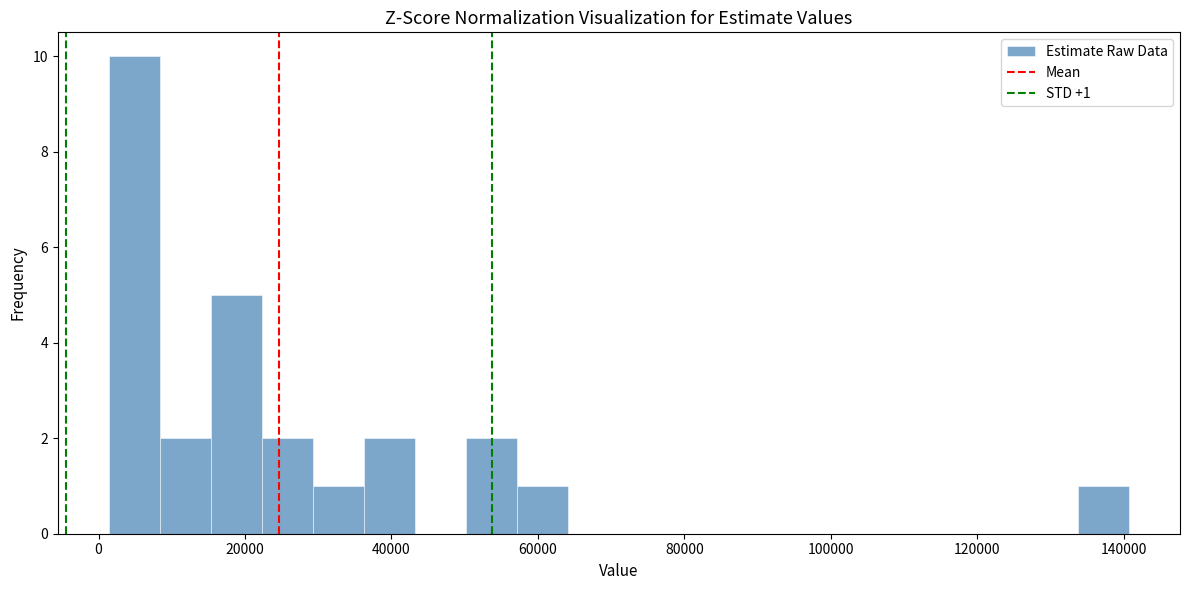

Read against the x-axis, roughly where is the centre of the tallest bar?

4000